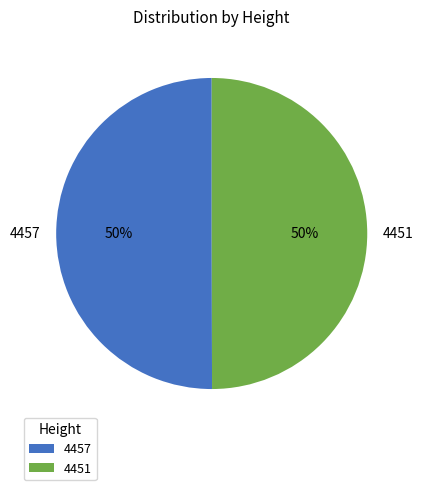

The 4451 slice represents 50% of the pie. True or false?

True